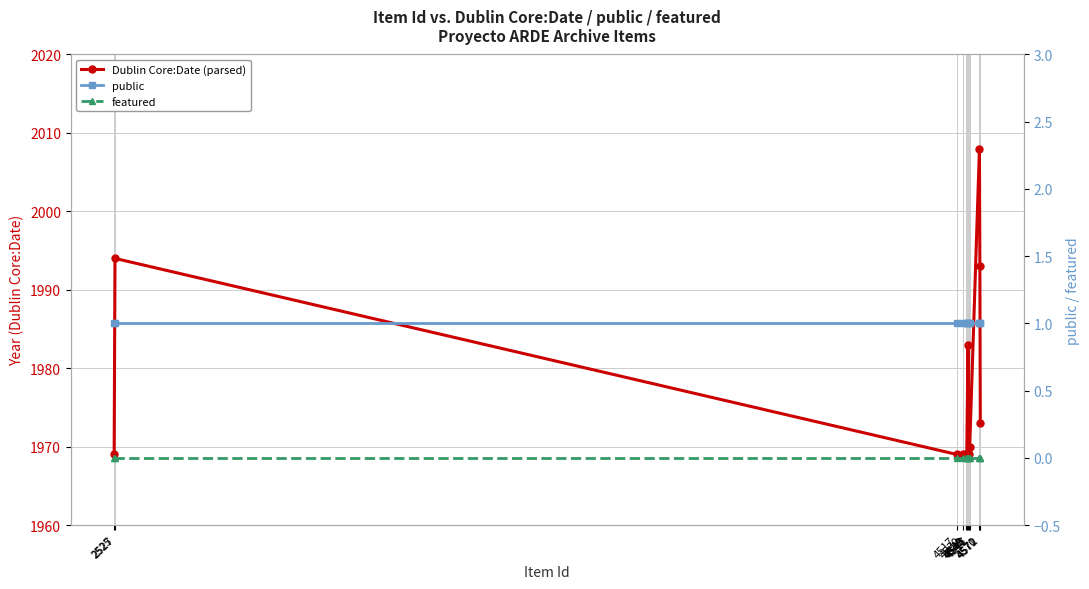

Does the chart have visible grid lines?

Yes